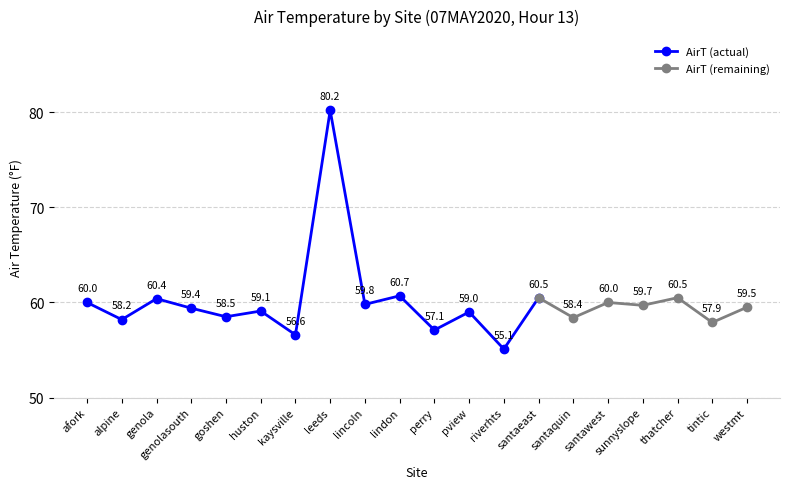

Count the number of values greater than 59.

12